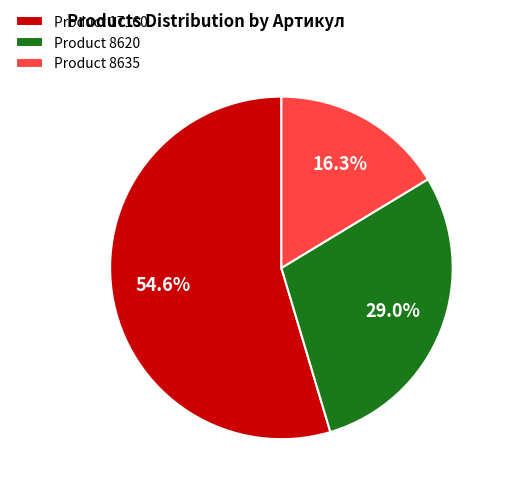

Which has a higher value, Product 8635 or Product 17160?

Product 17160